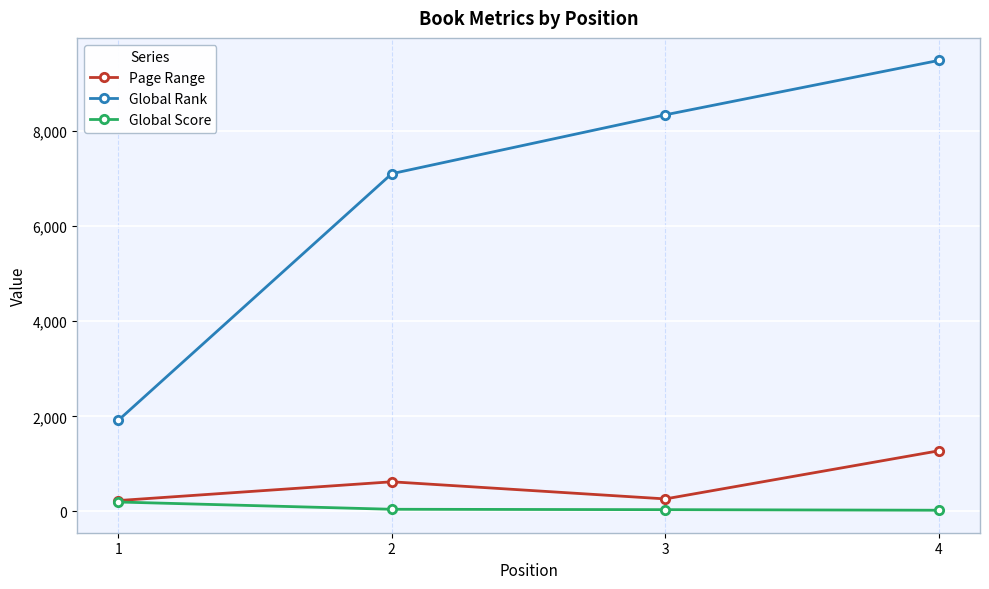

What is the minimum value for Page Range?

229